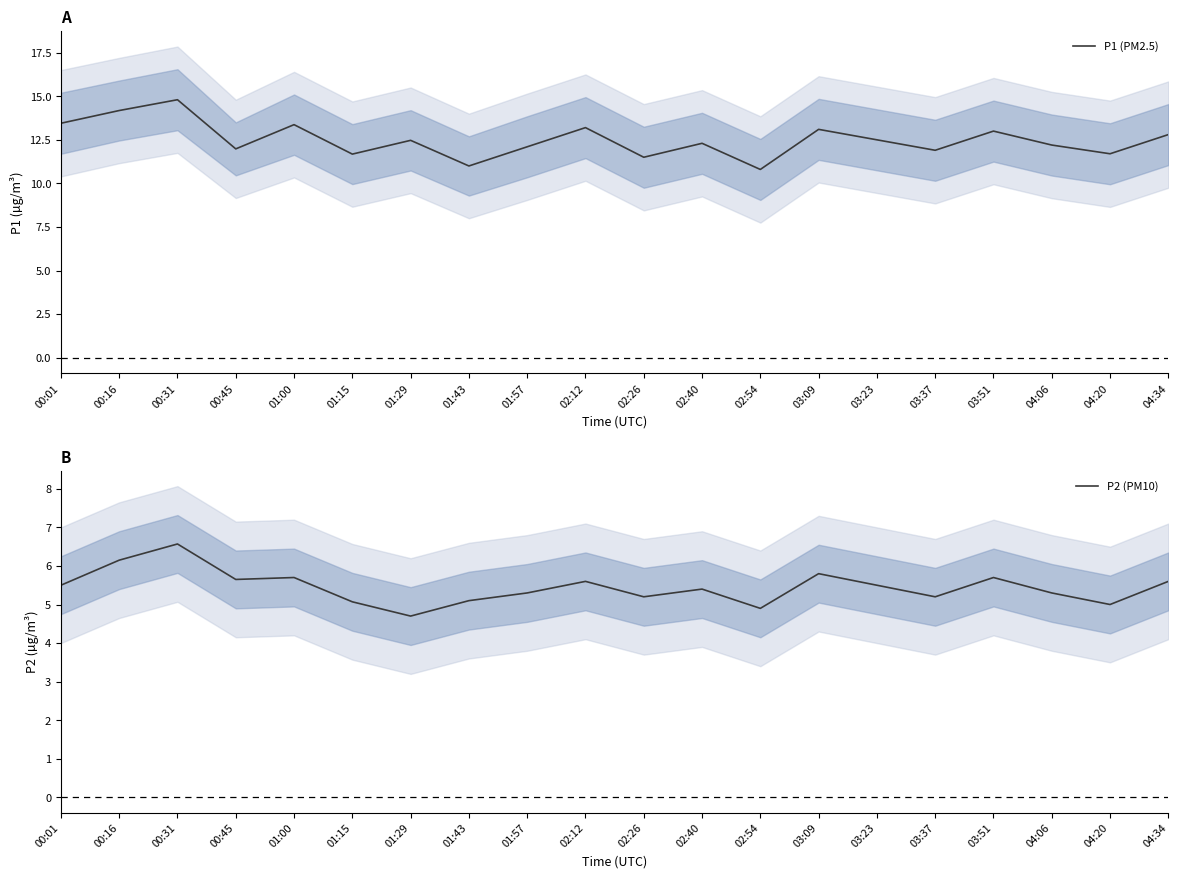

What is the value of the P1 (PM2.5) point at the 20th from the left?

12.8